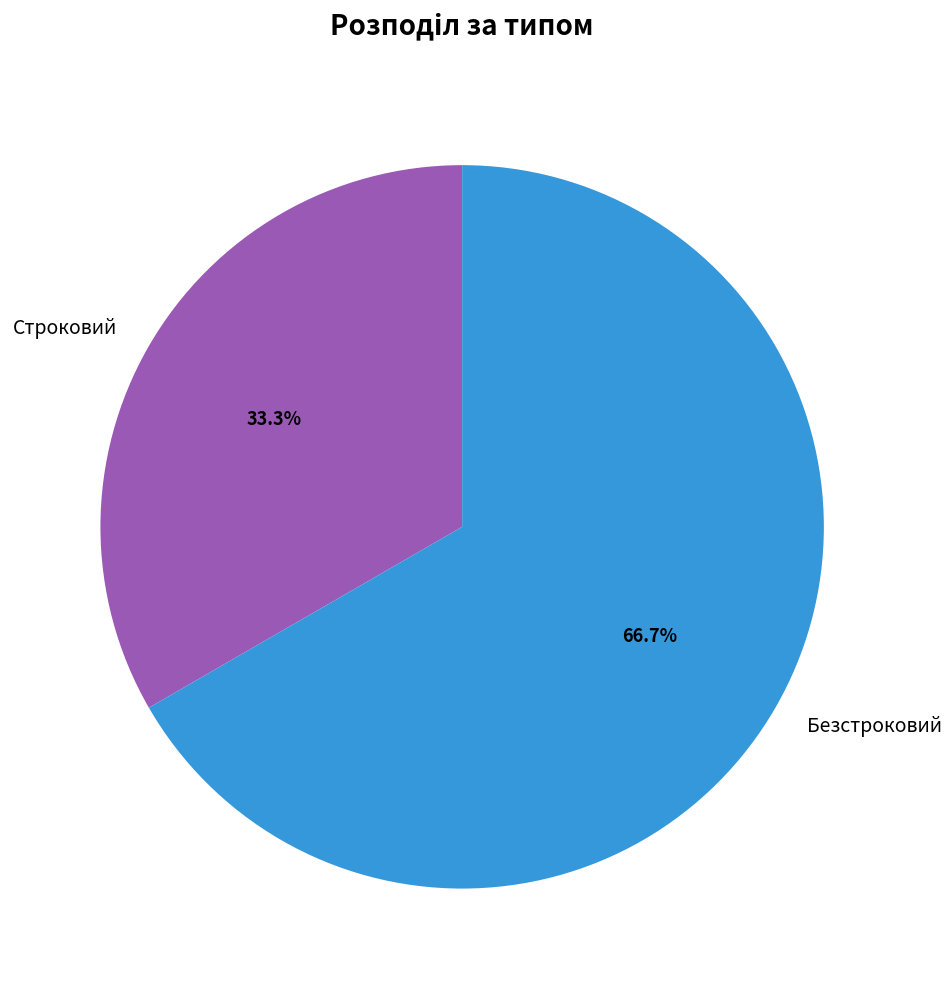

What is the smallest slice in the pie chart?

Строковий